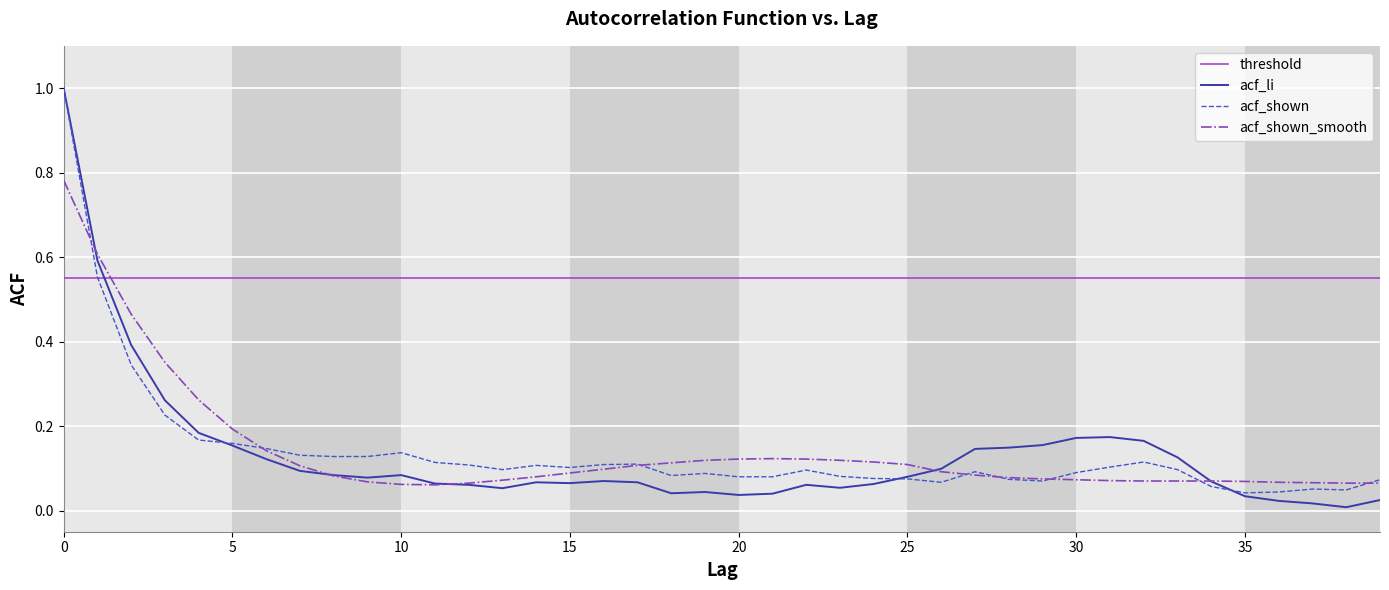

Is it true that acf_li equals 0.0 at 19?

True